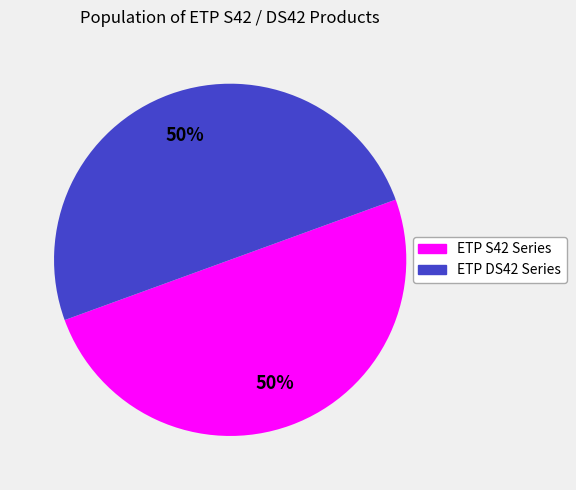

To the nearest percent, what is the average slice percentage?

50%